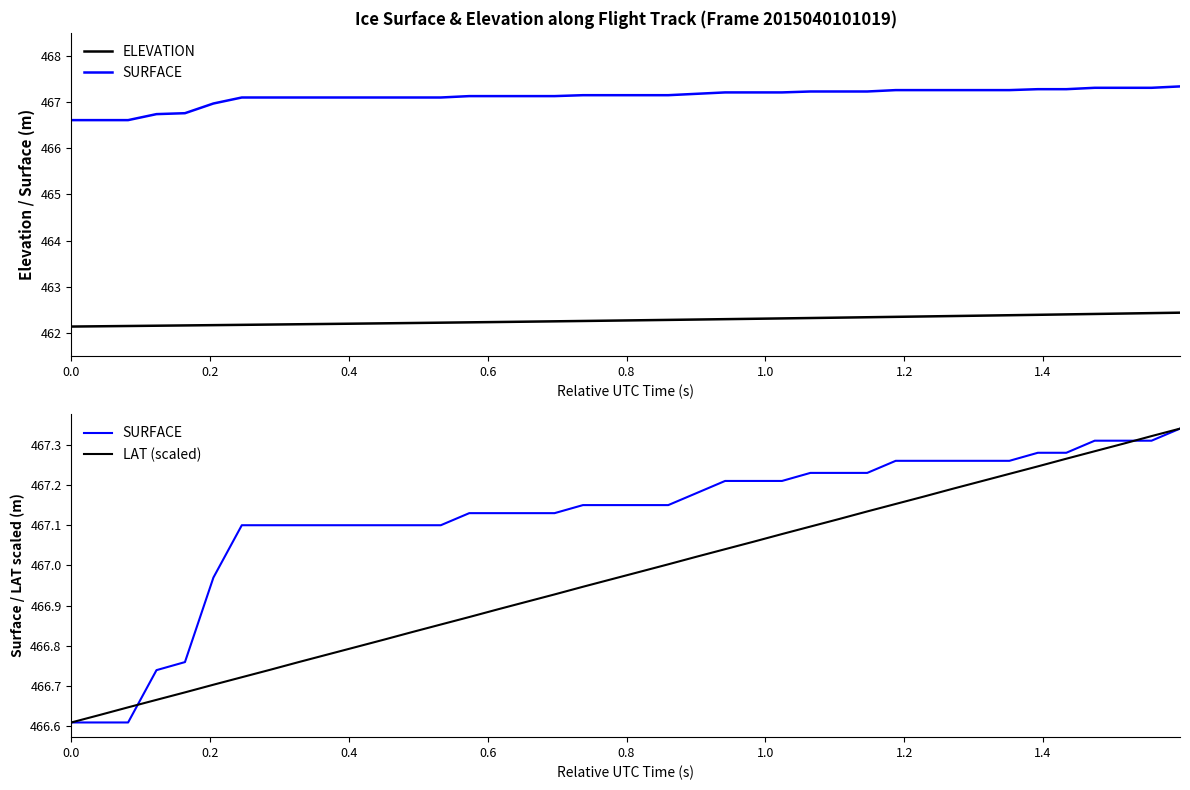

What is the value of the SURFACE point at the 3rd from the left?

466.6